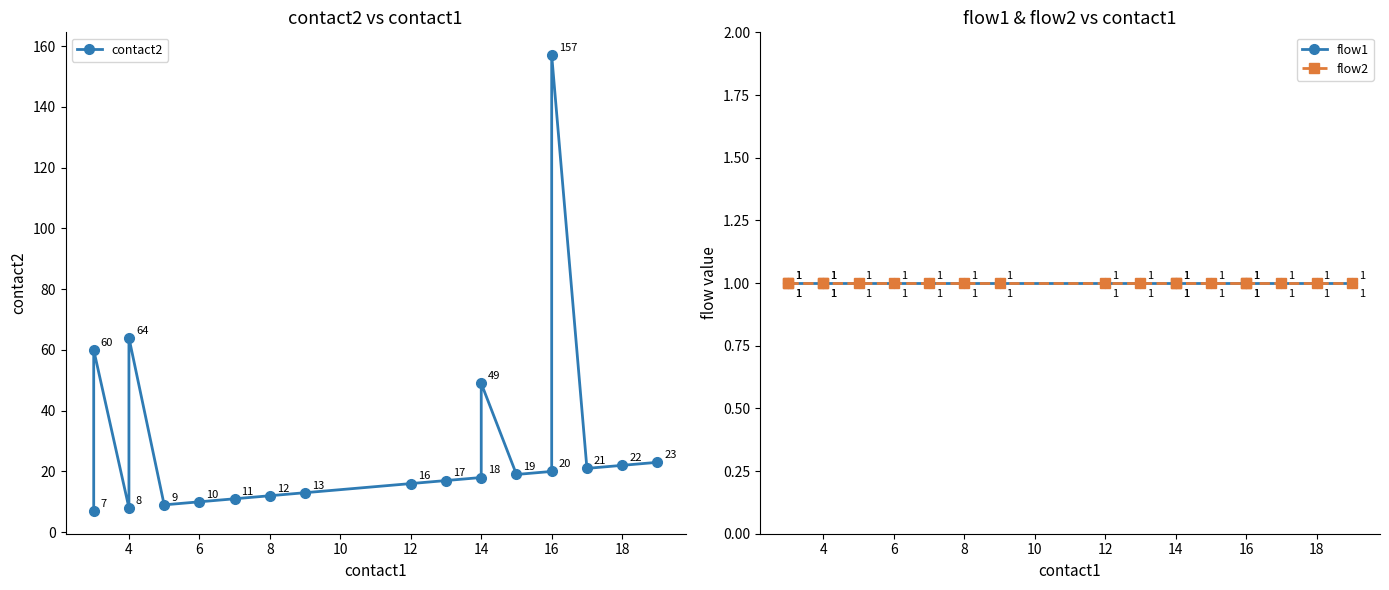

True or false: flow1 has a value of 1 at 4.

False